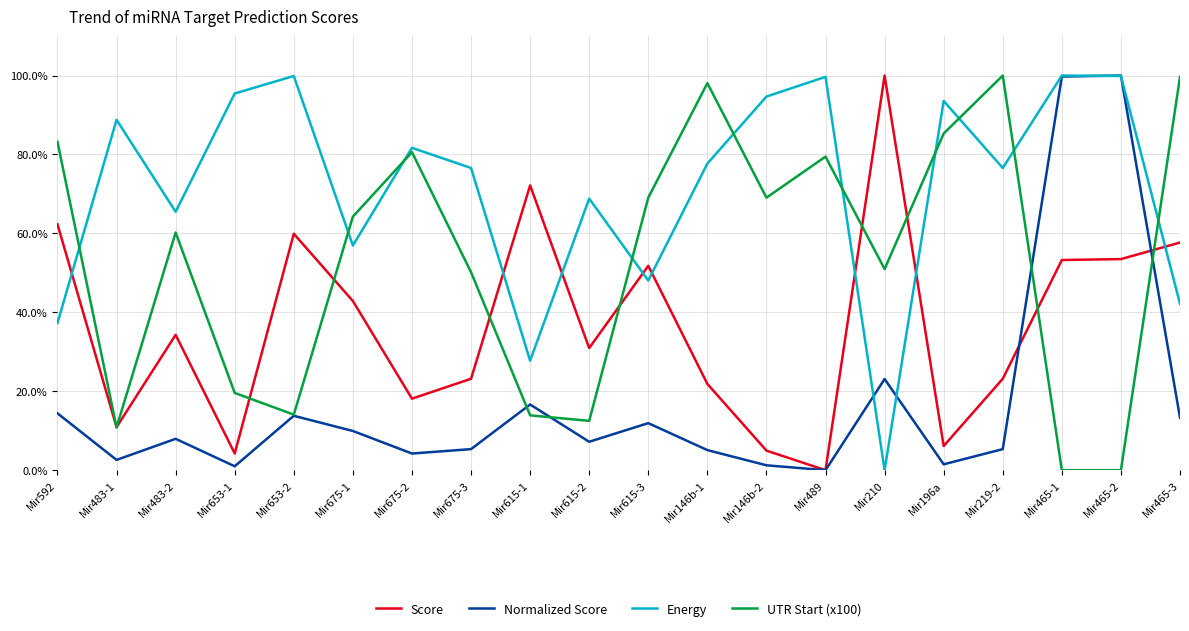

What are all the series names shown in the legend?

Score, Normalized Score, Energy, UTR Start (x100)